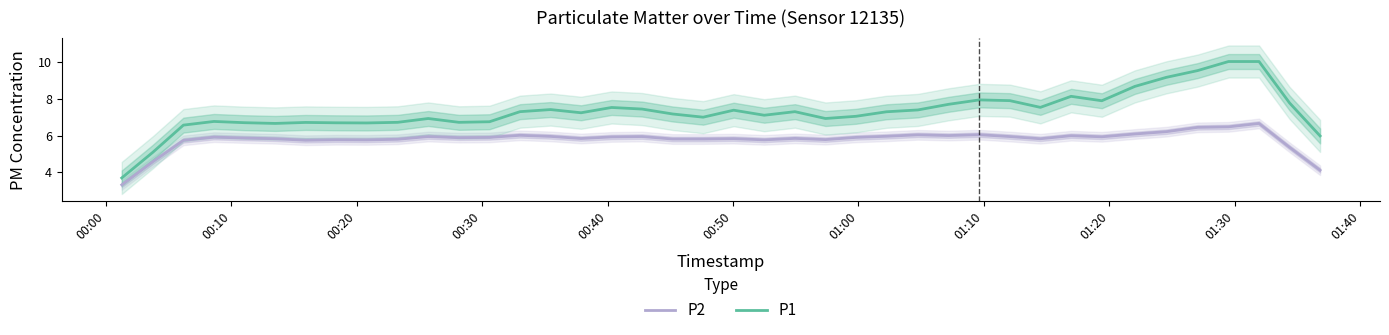

True or false: P1 and P2 cross at least once.

False